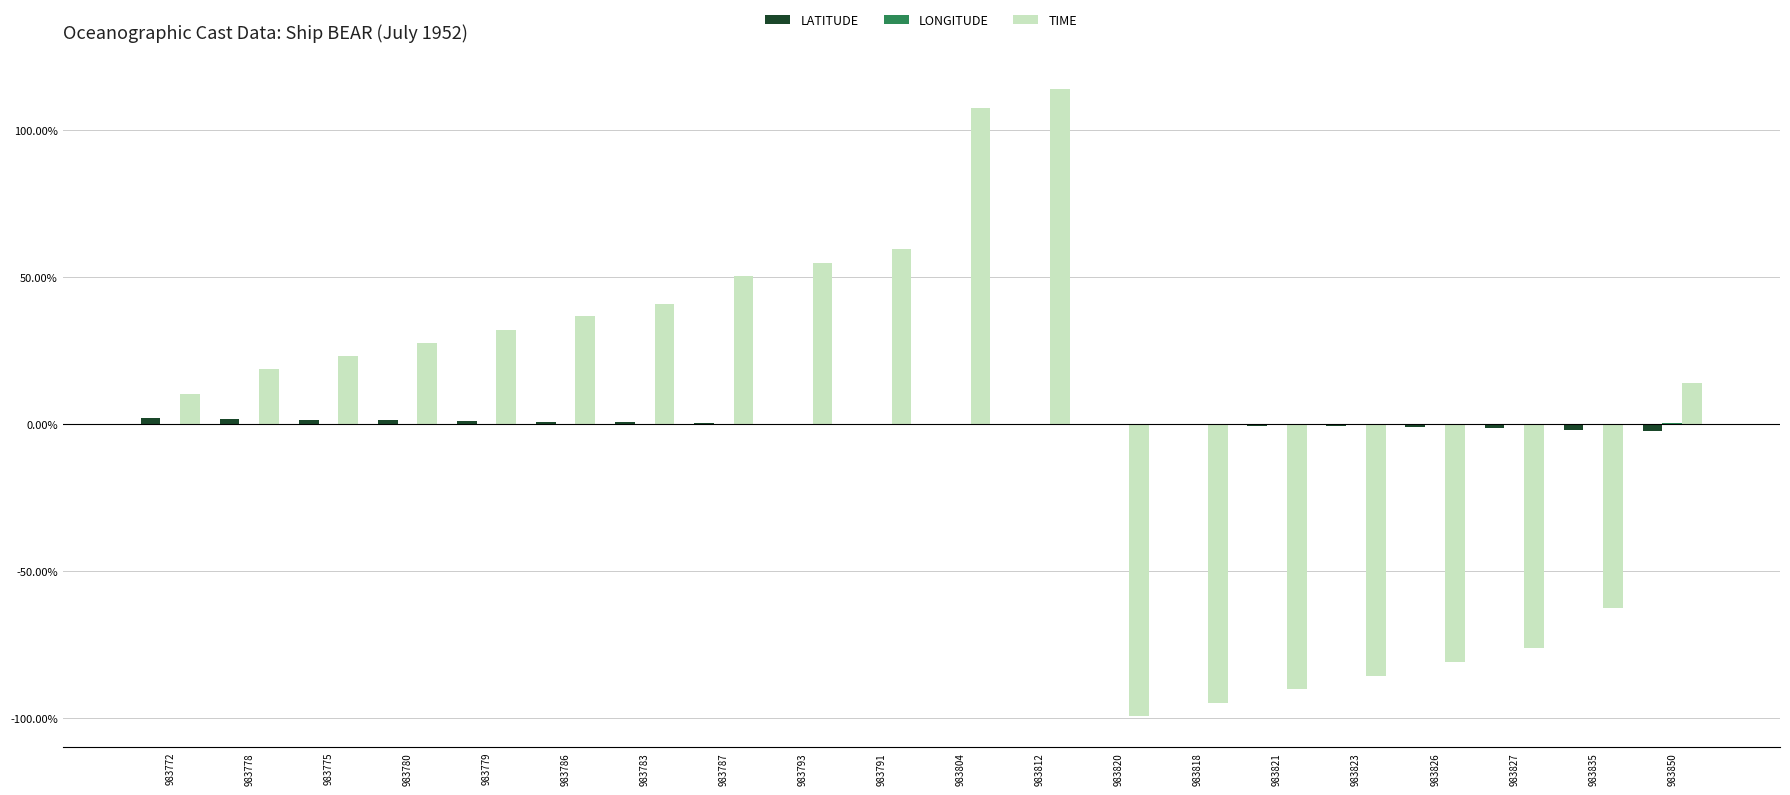

The value of TIME at 983772 is 0.1. True or false?

True